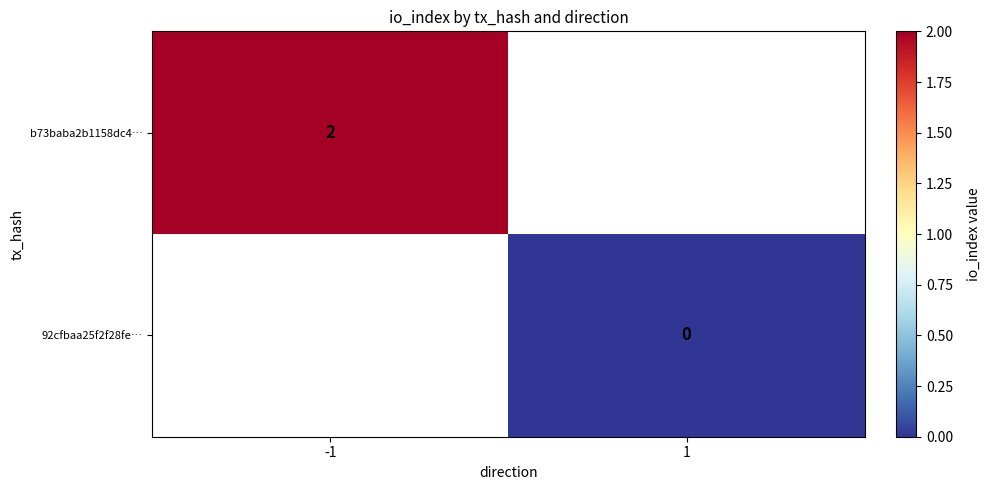

Is the value of 92cfbaa25f2f28fe… at 1 greater than the value of b73baba2b1158dc4… at -1?

No